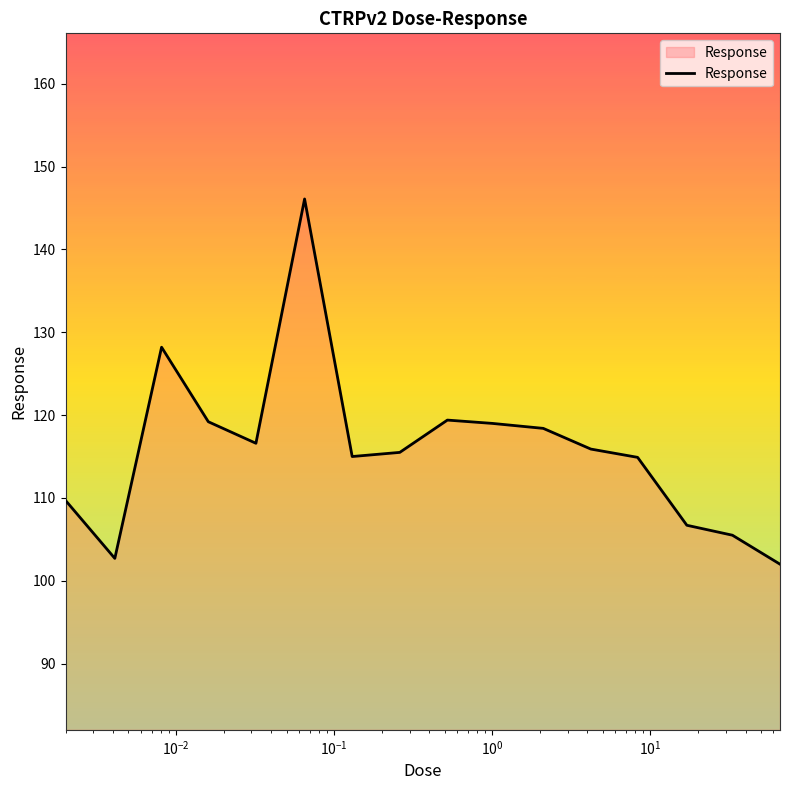

What is the difference between the maximum and minimum values?

44.1